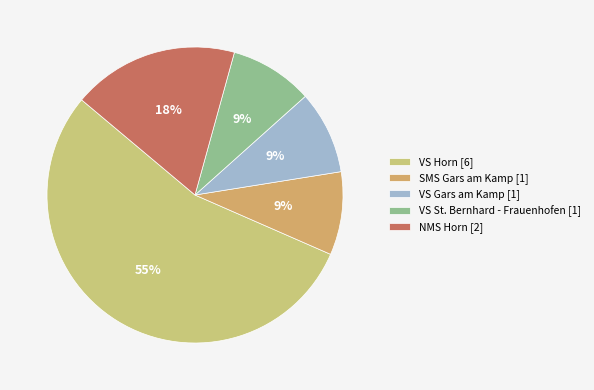

To the nearest percent, what is the difference between the VS Gars am Kamp and NMS Horn slice percentages?

9%